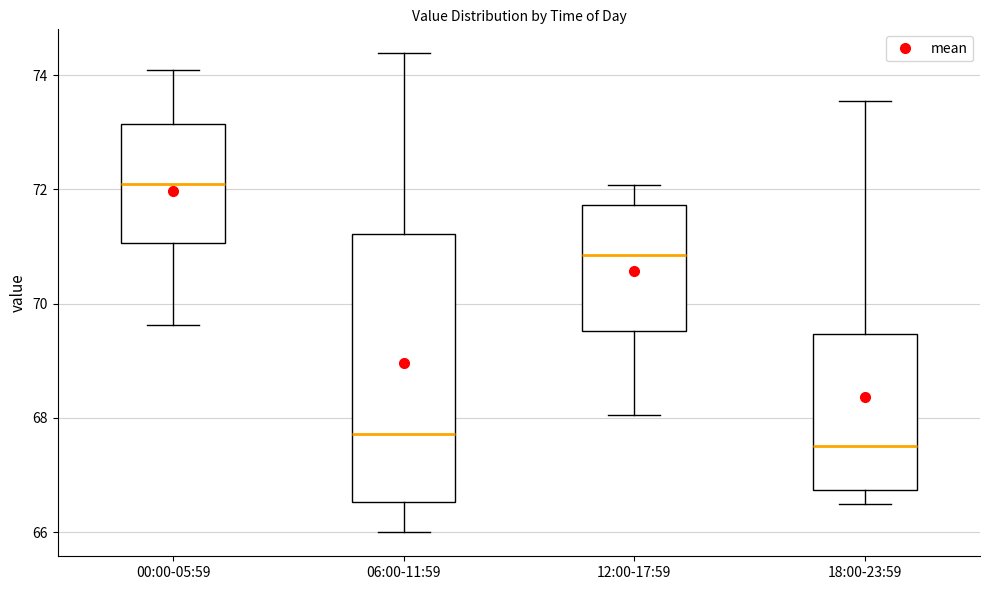

Reading left to right, transcribe this box plot: for each box, give where its median line is, the range the box spans, and where its two whiskers end, as read against the y-axis. The values are not printed on the chart, so give them approximately, as read against the axis.

00:00-05:59: median 72.0, box 71.0 to 73.2, whiskers 69.6 to 74.0
06:00-11:59: median 67.8, box 66.6 to 71.2, whiskers 66.0 to 74.4
12:00-17:59: median 70.8, box 69.6 to 71.8, whiskers 68.0 to 72.0
18:00-23:59: median 67.6, box 66.8 to 69.4, whiskers 66.4 to 73.6